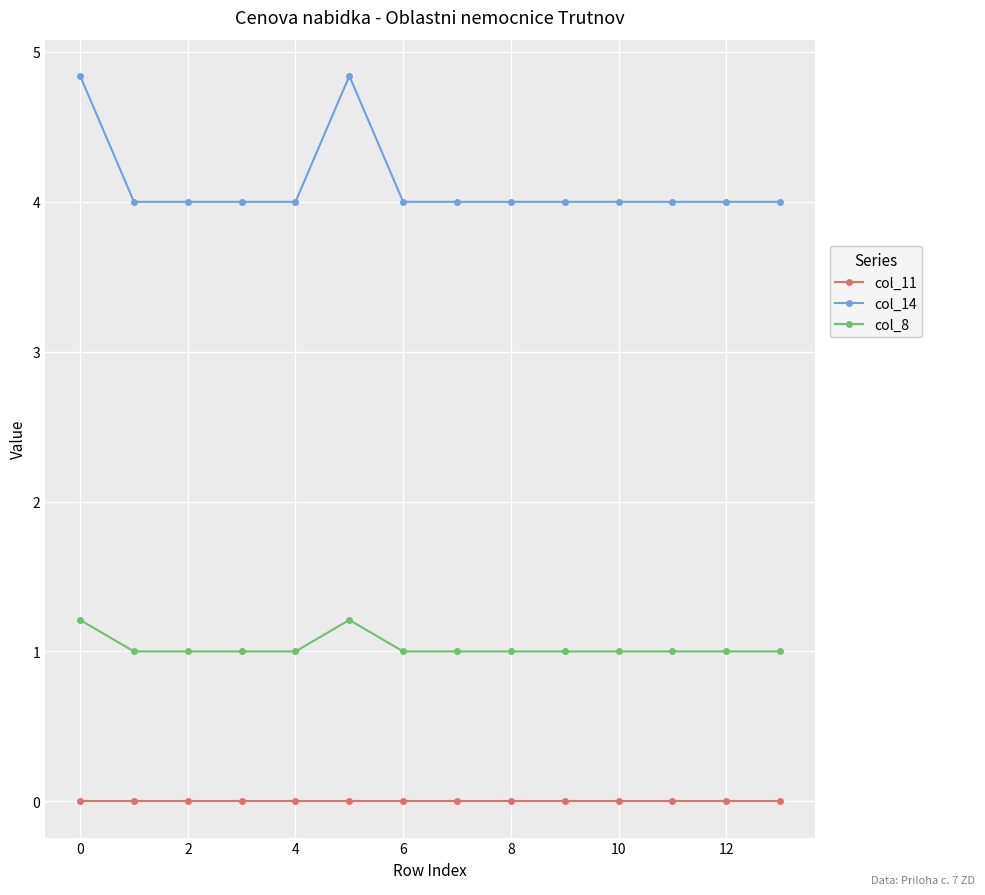

What is the average value of the col_8 series?

1.0